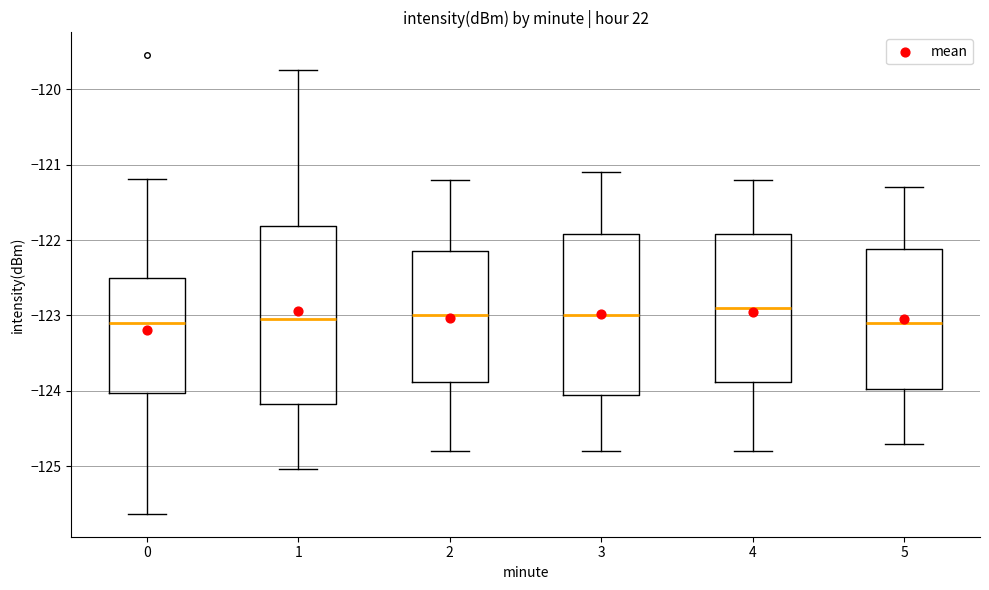

Where is the lower edge of the box at x = 0 on the y-axis? The values are not printed on the chart, so give them approximately, as read against the axis.

-124.0